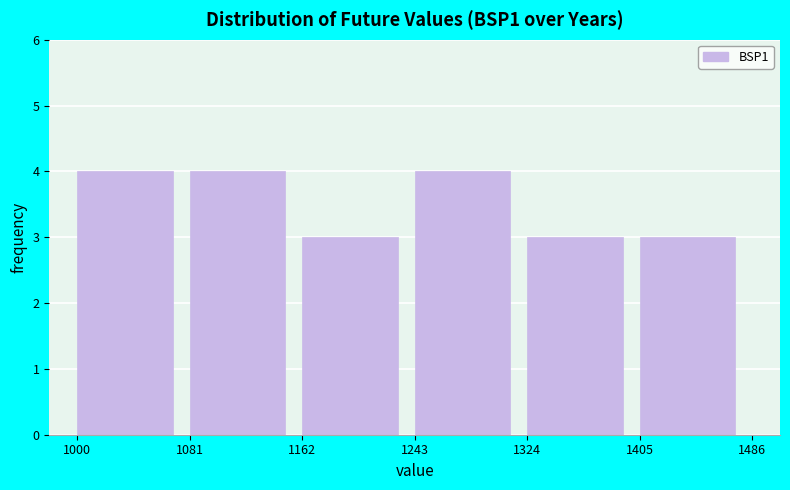

Reading left to right, list every bar in this chart as the range it spans on the x-axis followed by its height. The values are not printed on the chart, so give them approximately, as read against the axis.

1000 to 1081: 4
1081 to 1162: 4
1162 to 1243: 3
1243 to 1324: 4
1324 to 1405: 3
1405 to 1486: 3